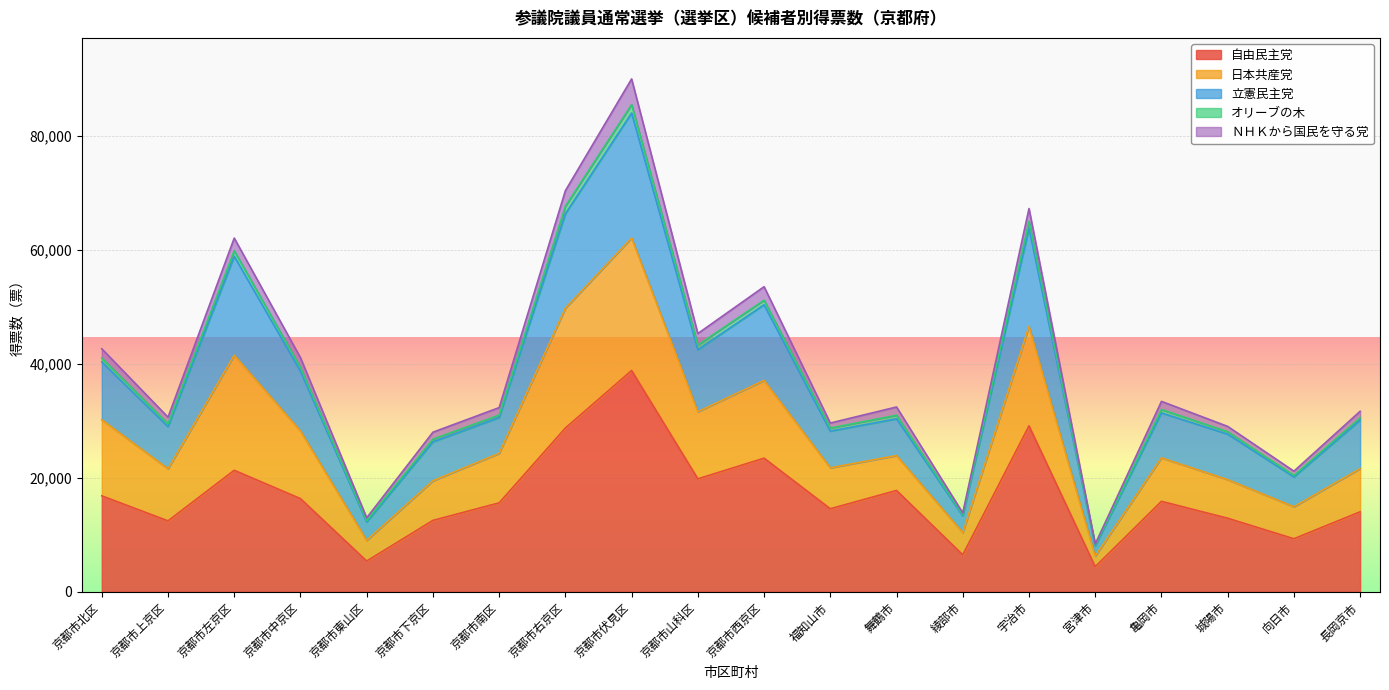

At which category does 立憲民主党 reach its first local valley?

京都市上京区